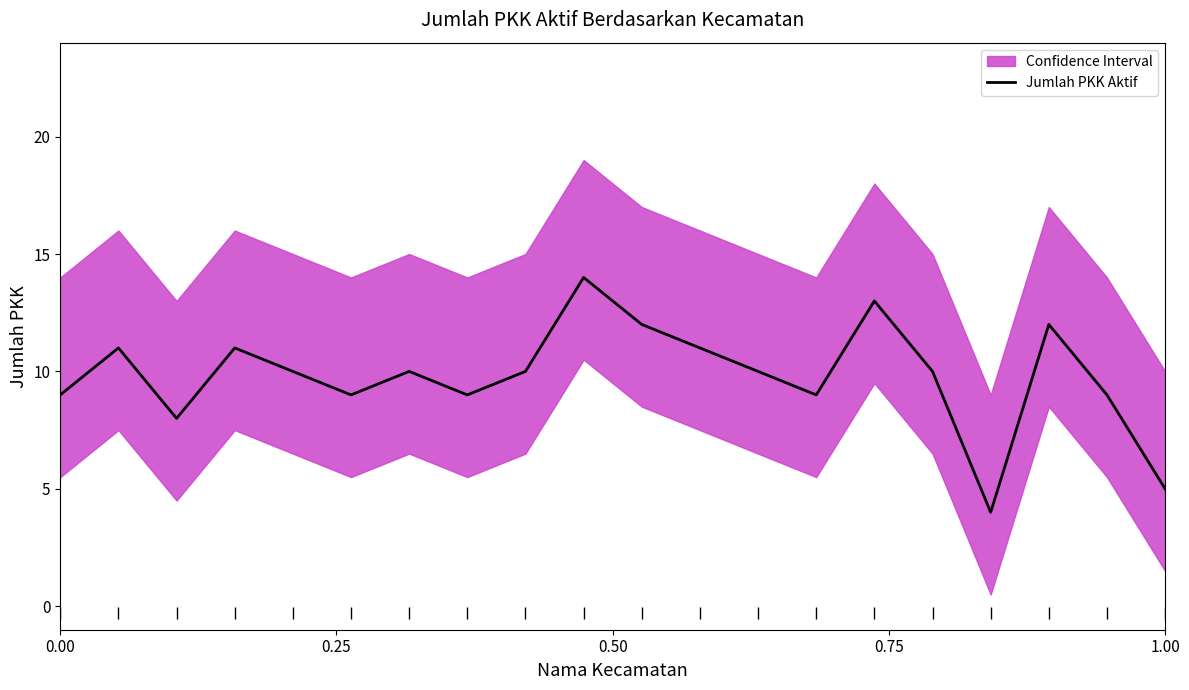

How many values exceed 10?

7